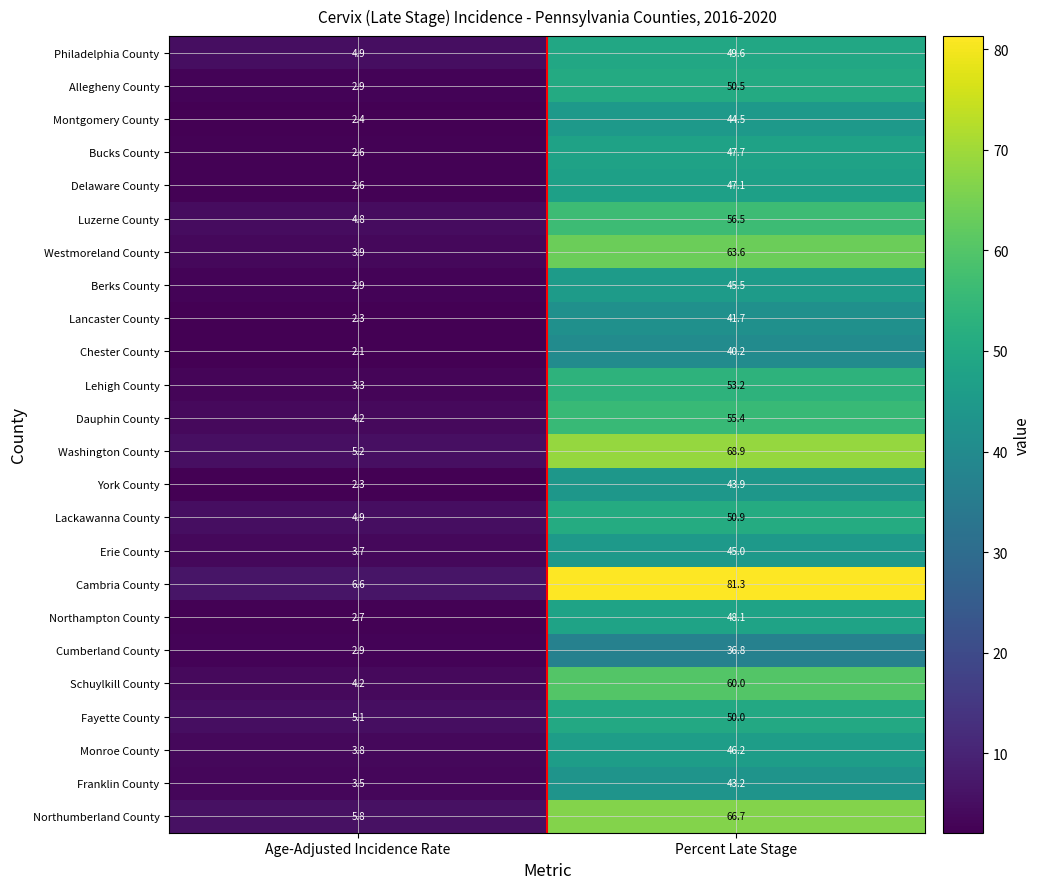

At how many categories does at least one series exceed 20?

1